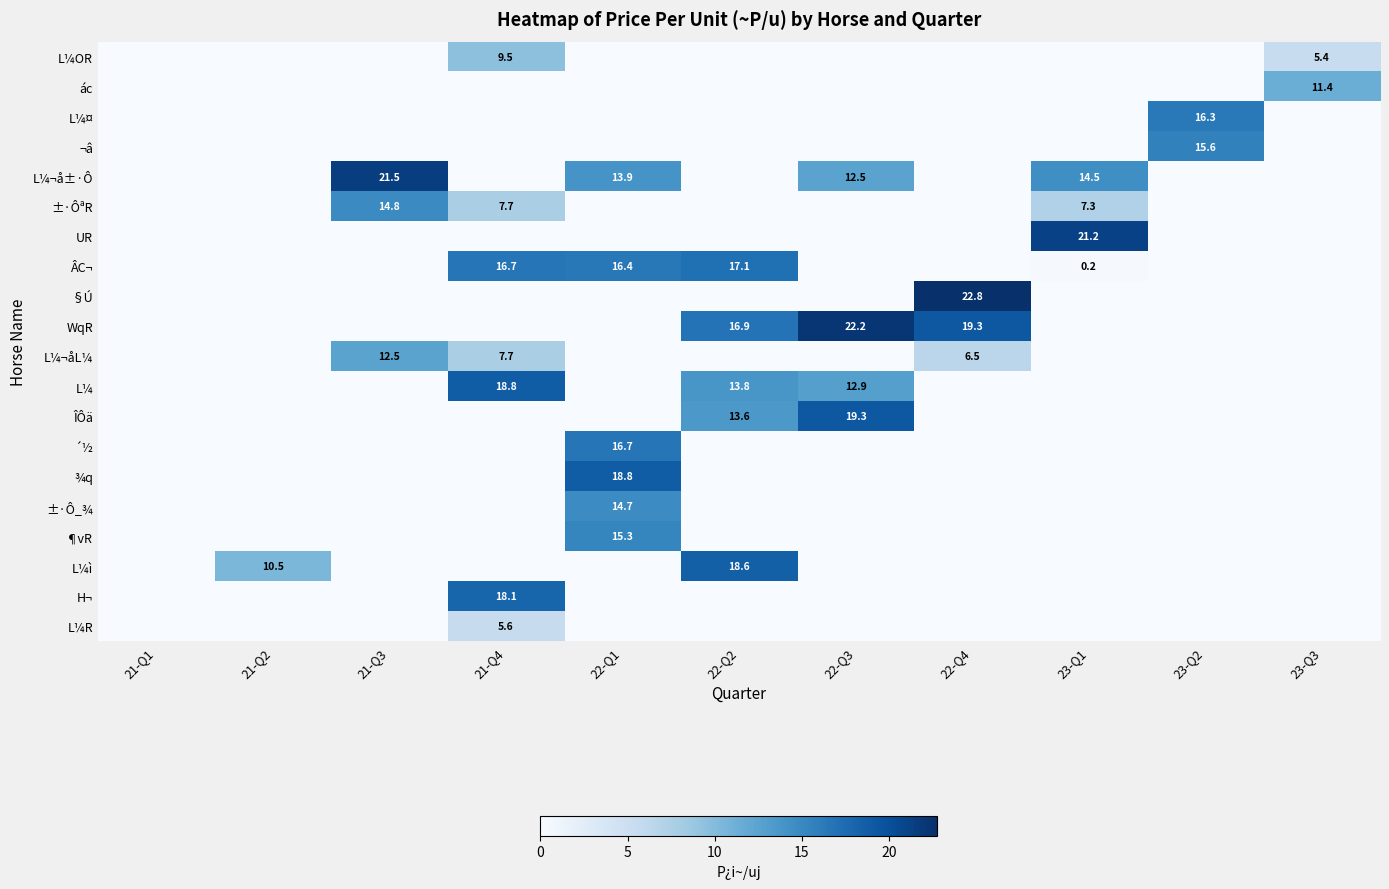

True or false: L¼OR has a value of 4.0 at 21-Q4.

False